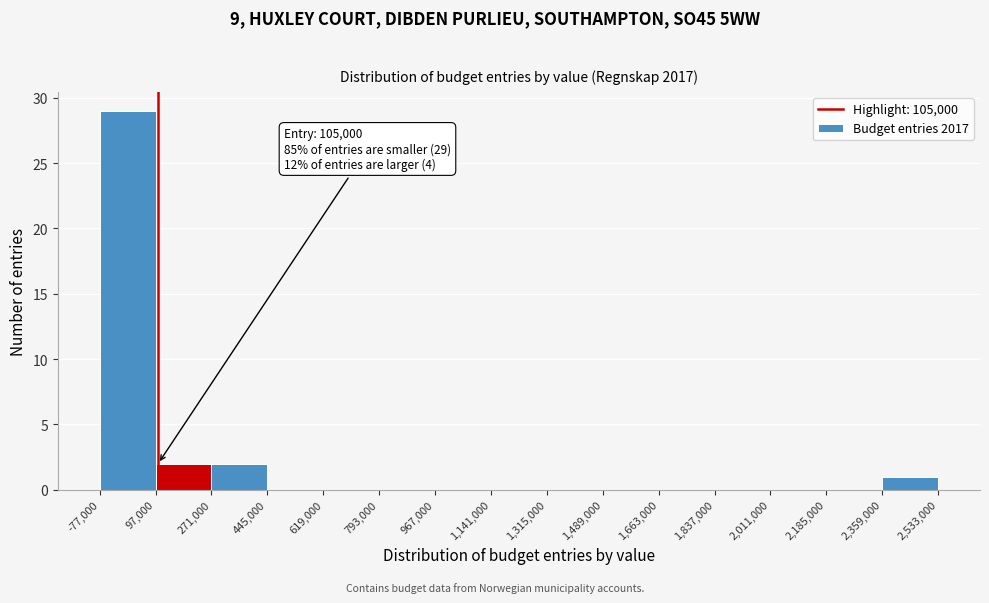

Over which range of the x-axis is the bar tallest?

-77,000 to 97,000